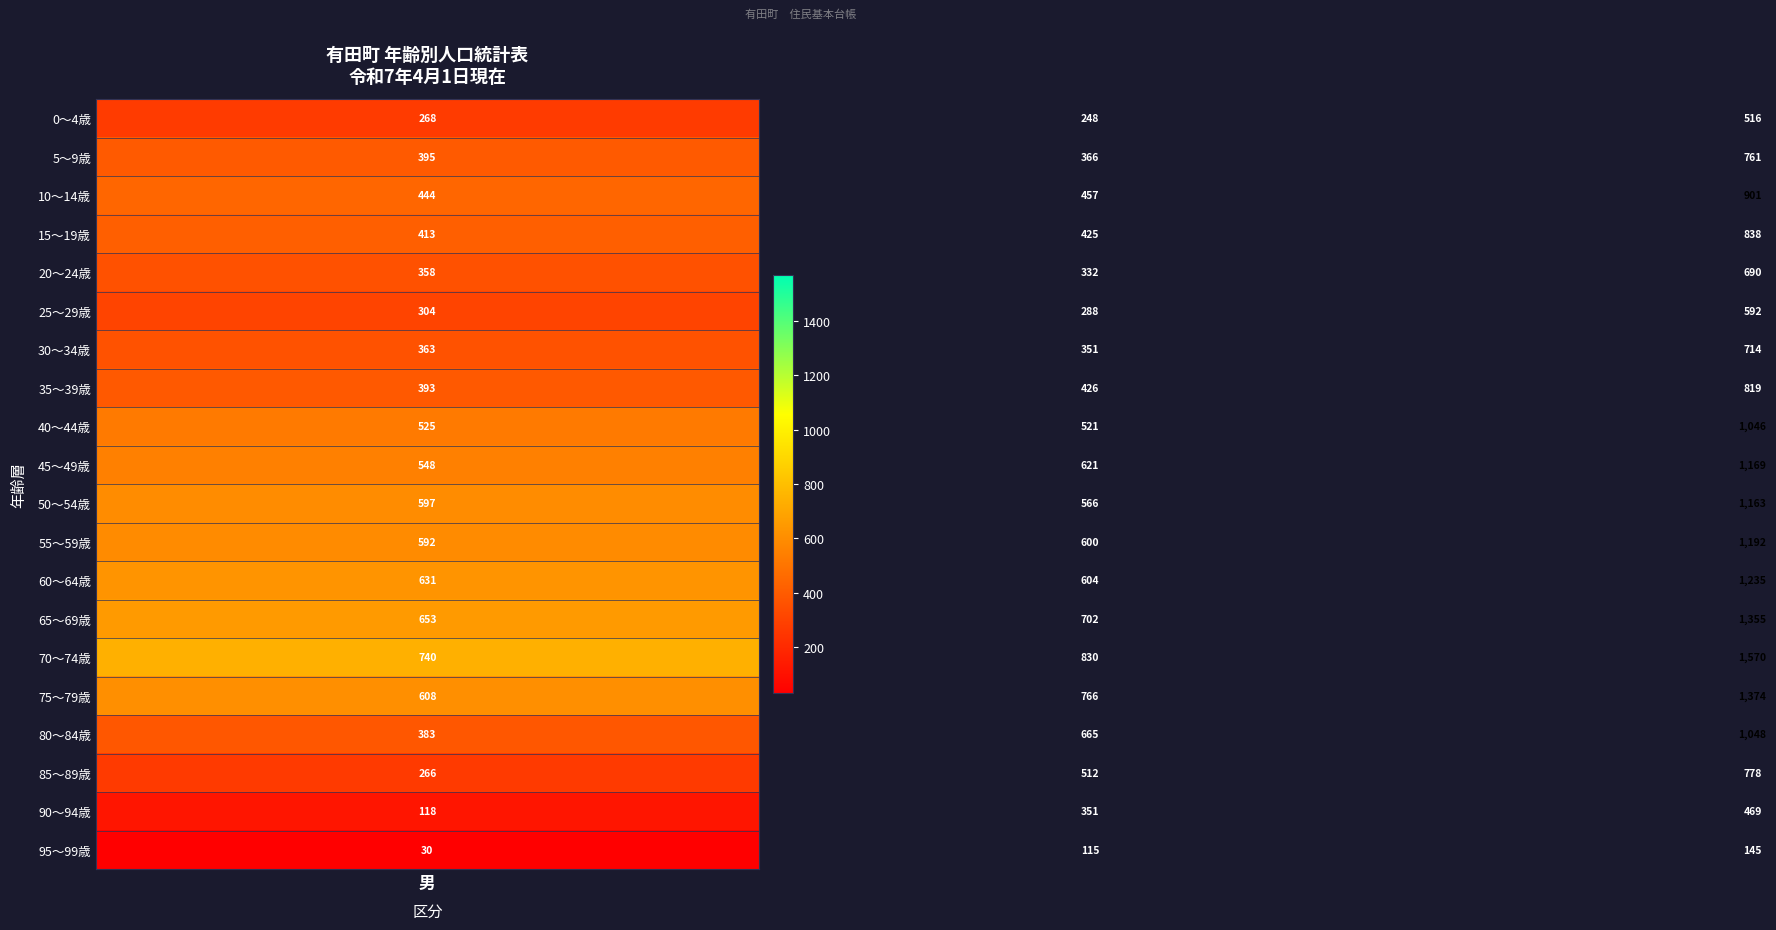

What is the average value of the 5～9歳 series?

507